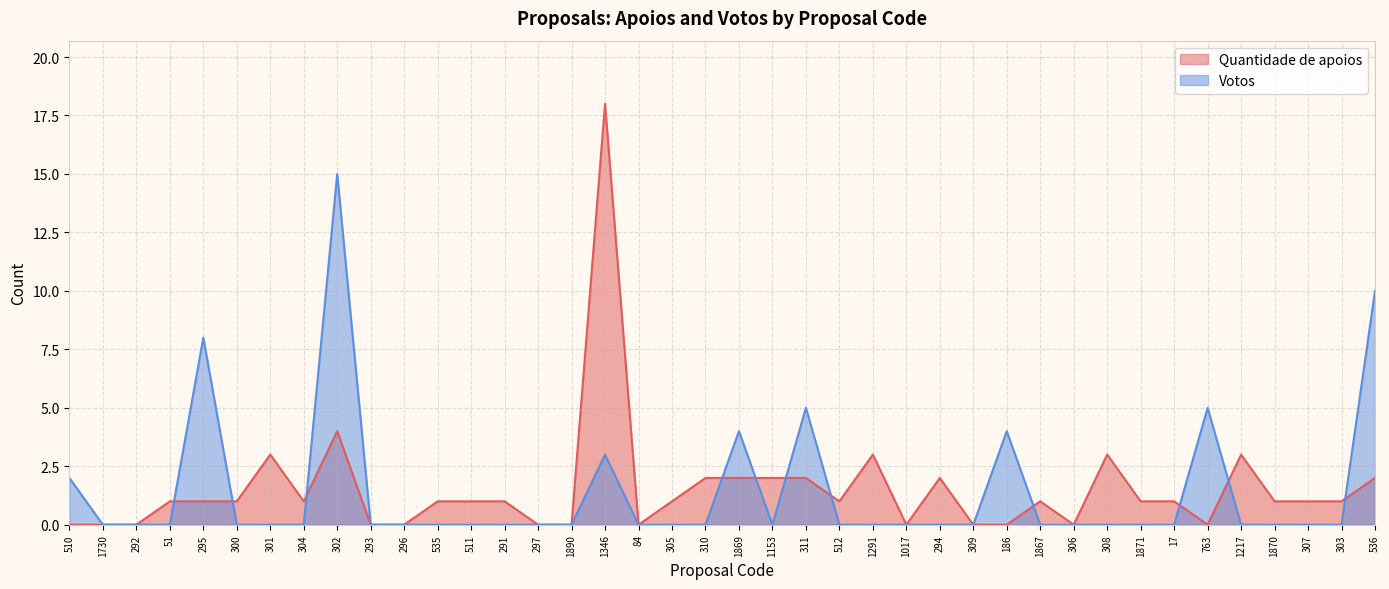

How many categories are shown in the chart?

40